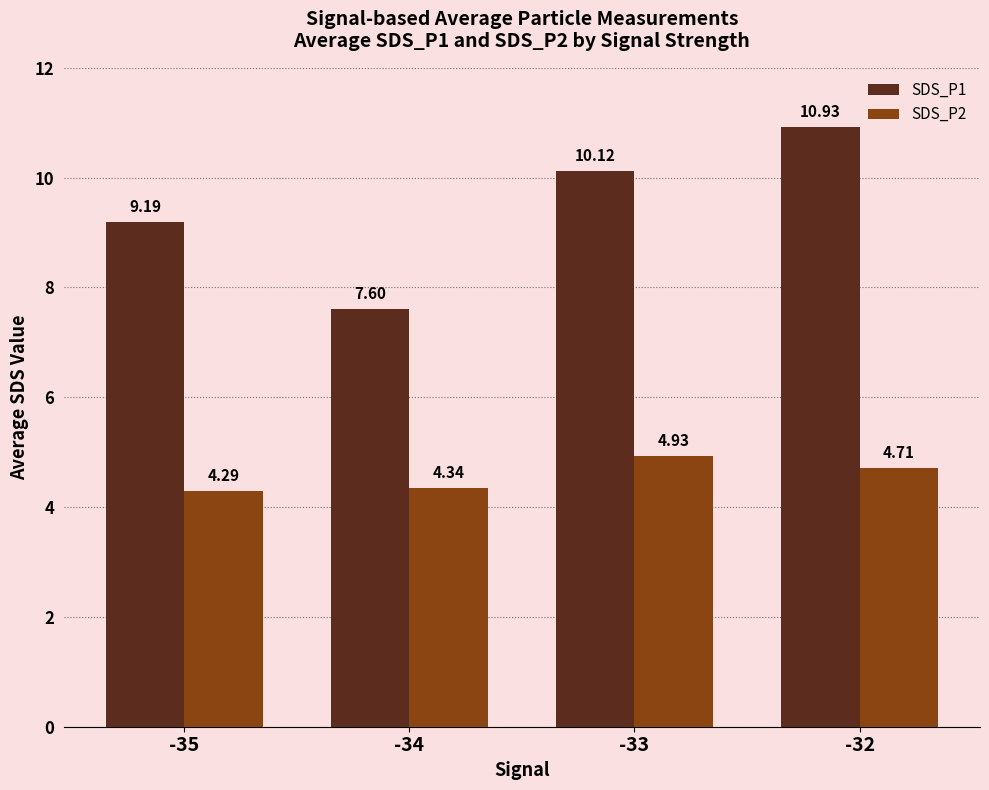

Which category has the lowest value in the SDS_P2 series?

-35